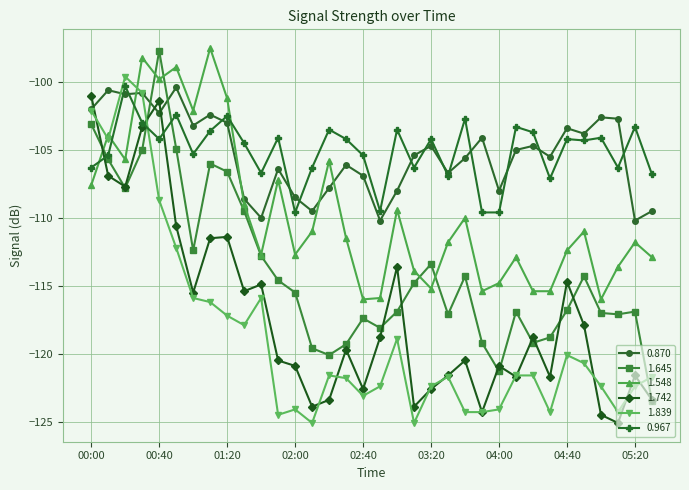

What is the value of the 1.645 point at the 8th from the left?

-106.0